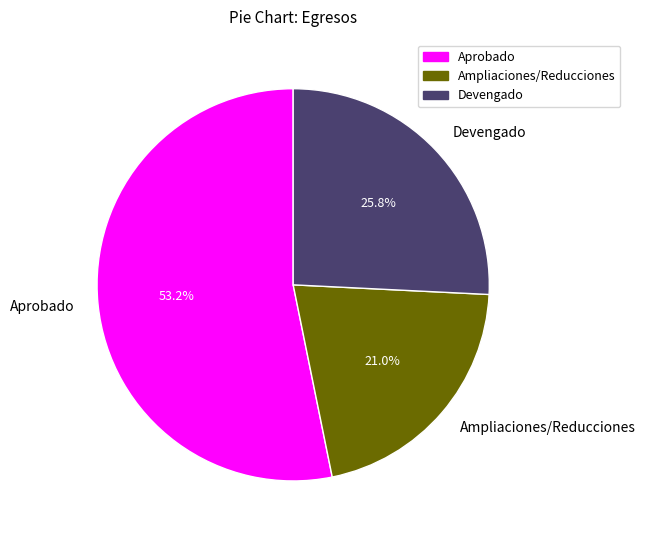

What percentage do Ampliaciones/Reducciones and Aprobado together represent?

74.2%